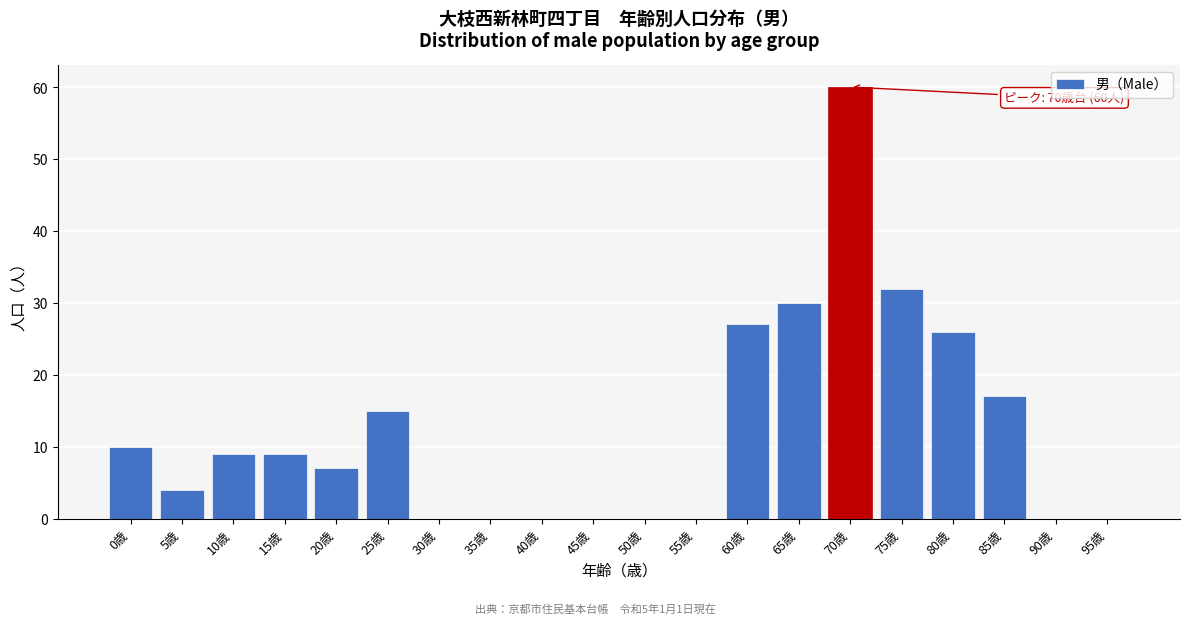

Reading right to left, extract all data points from this chart.

95歳=0	90歳=0	85歳=17	80歳=26	75歳=32	70歳=60	65歳=30	60歳=27	55歳=0	50歳=0	45歳=0	40歳=0	35歳=0	30歳=0	25歳=15	20歳=7	15歳=9	10歳=9	5歳=4	0歳=10